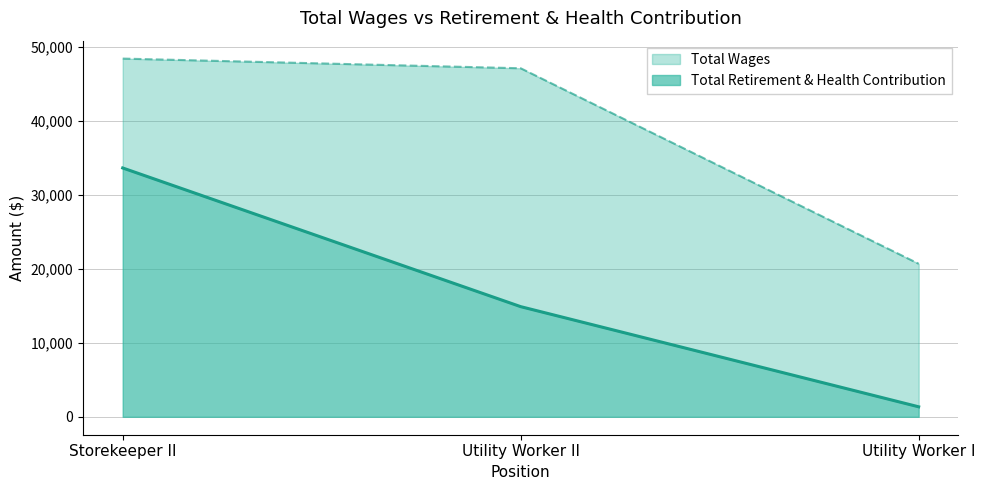

Reading right to left, extract all data points from this chart.

Utility Worker I=1352	Utility Worker II=14881	Storekeeper II=33614